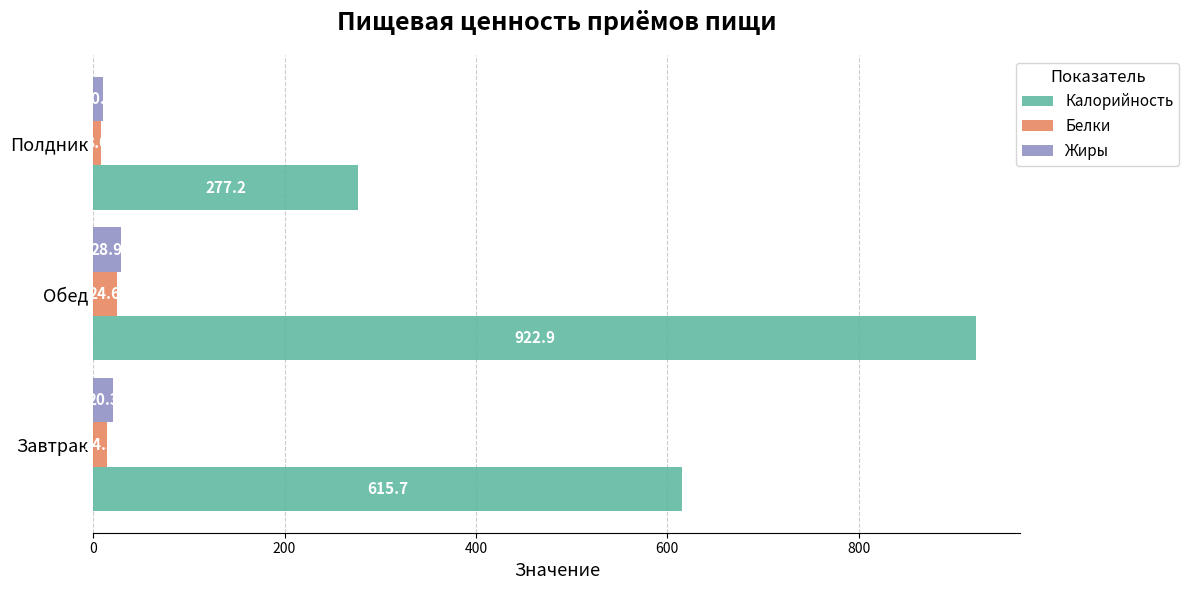

At which label is Белки closest to 16?

Завтрак